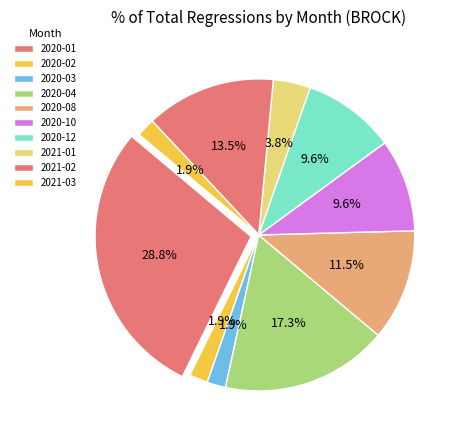

To the nearest percent, what percentage of the pie is 2021-03?

2%